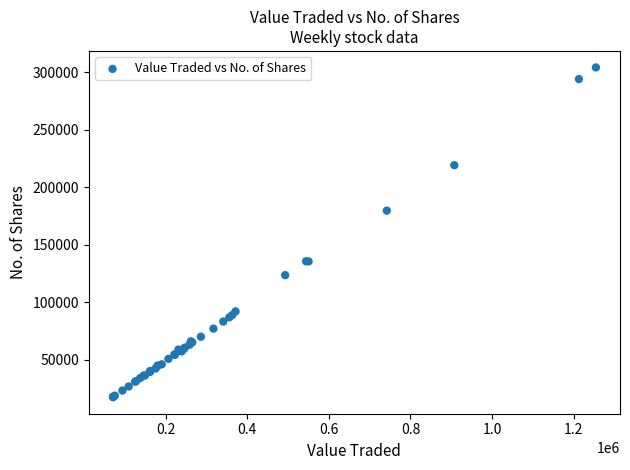

What Y value in the scatter plot is closest to 160763?

179652